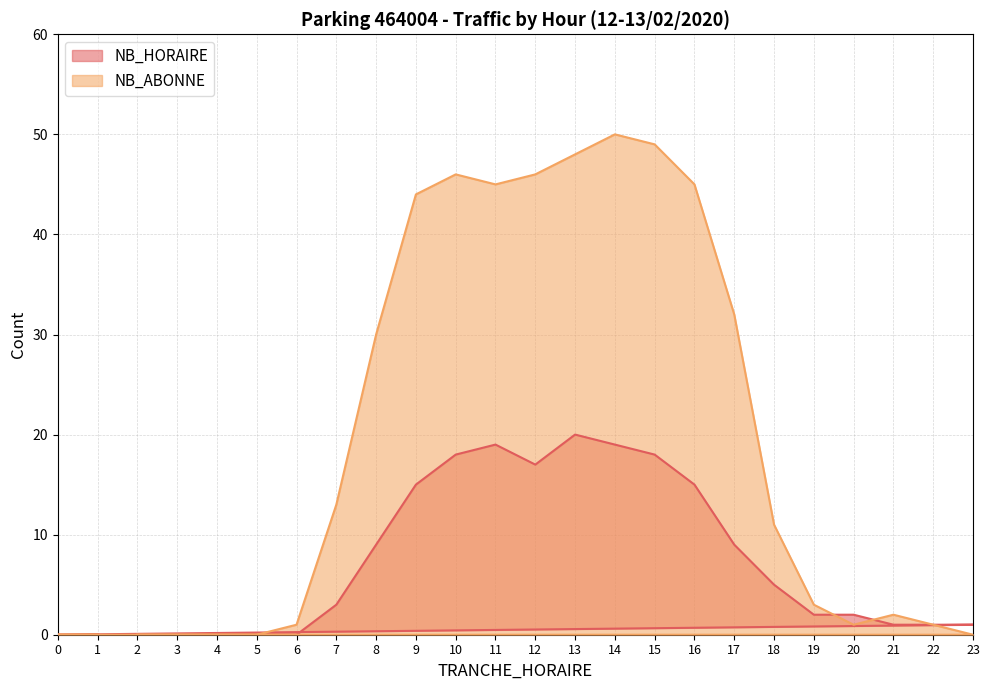

Rank the series at 23 from lowest to highest value.

NB_ABONNE, NB_HORAIRE